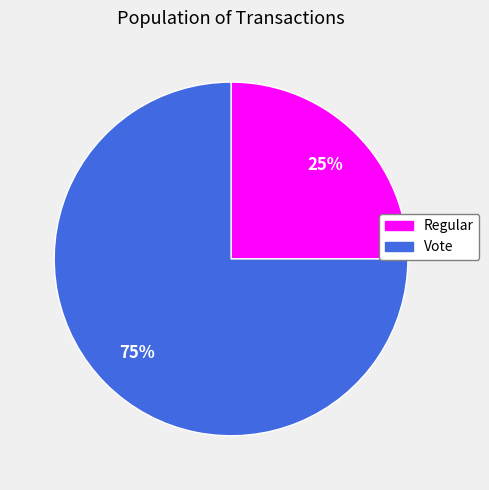

Rank the categories by value from highest to lowest.

Vote, Regular